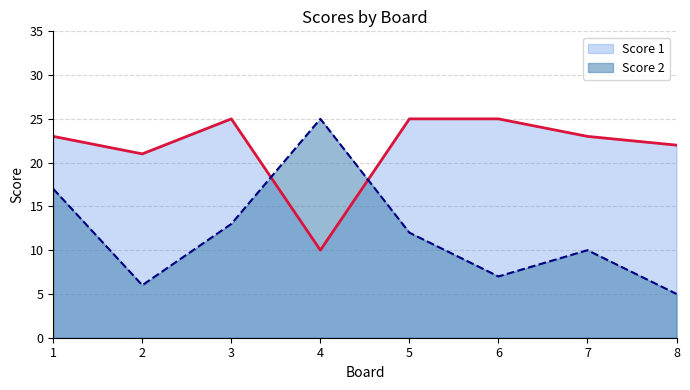

True or false: Score 2 and Score 1 intersect in this chart.

True